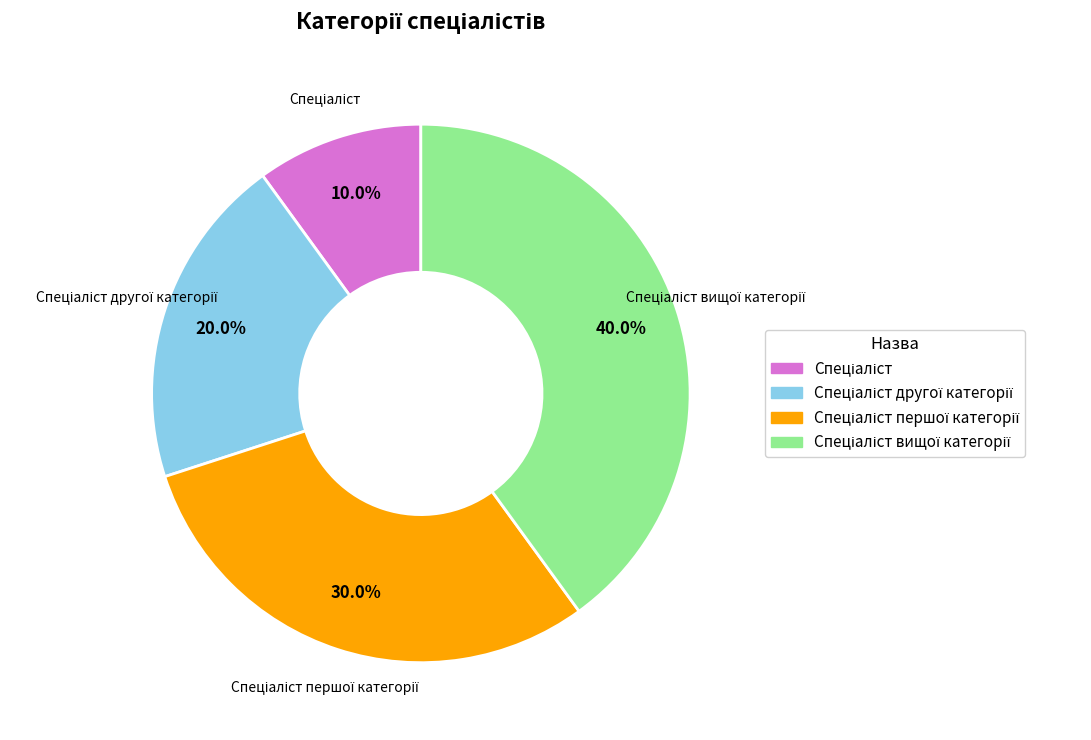

Is there a majority slice in this chart?

No